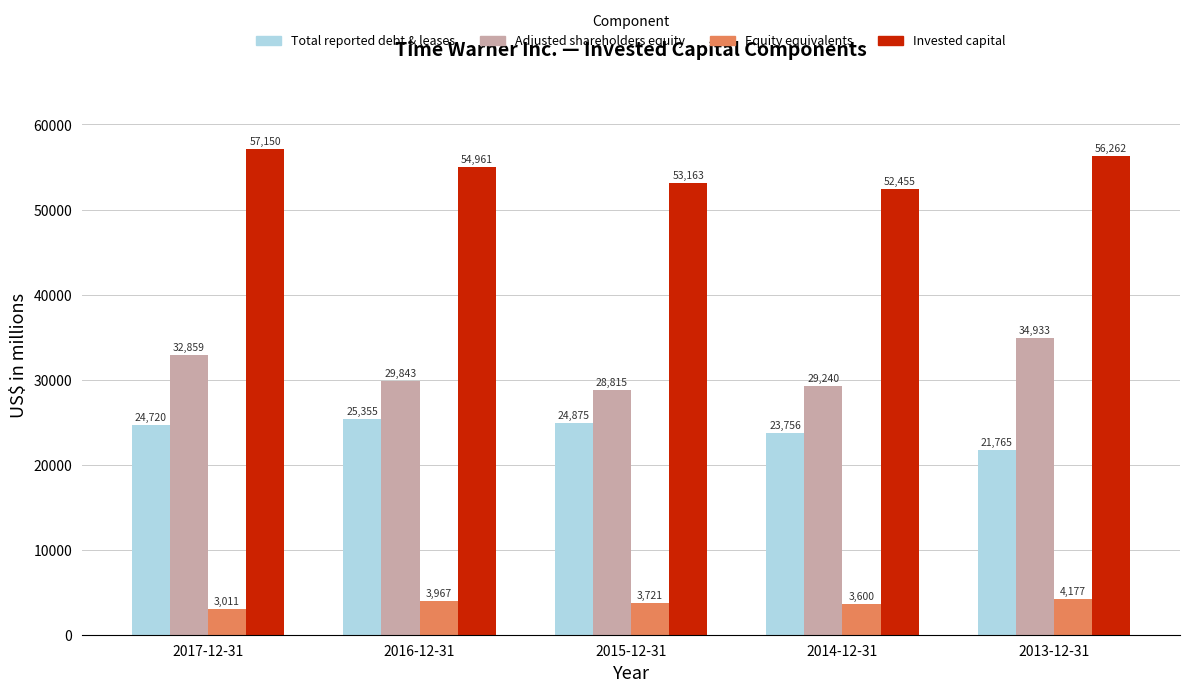

At which label is Adjusted shareholders equity closest to 31874?

2017-12-31